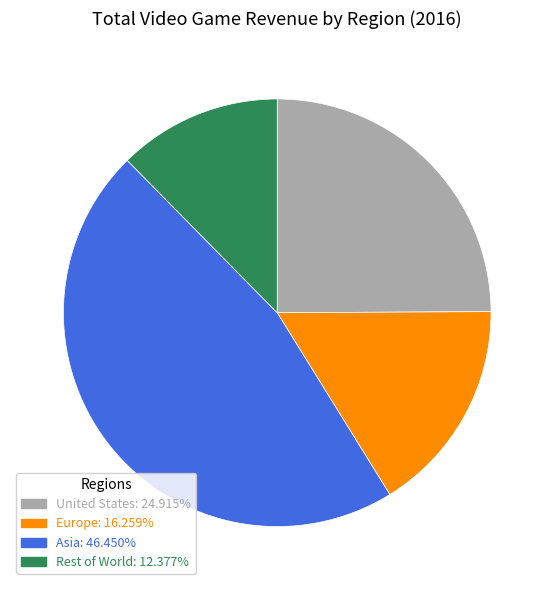

What is the largest slice in the pie chart?

Asia